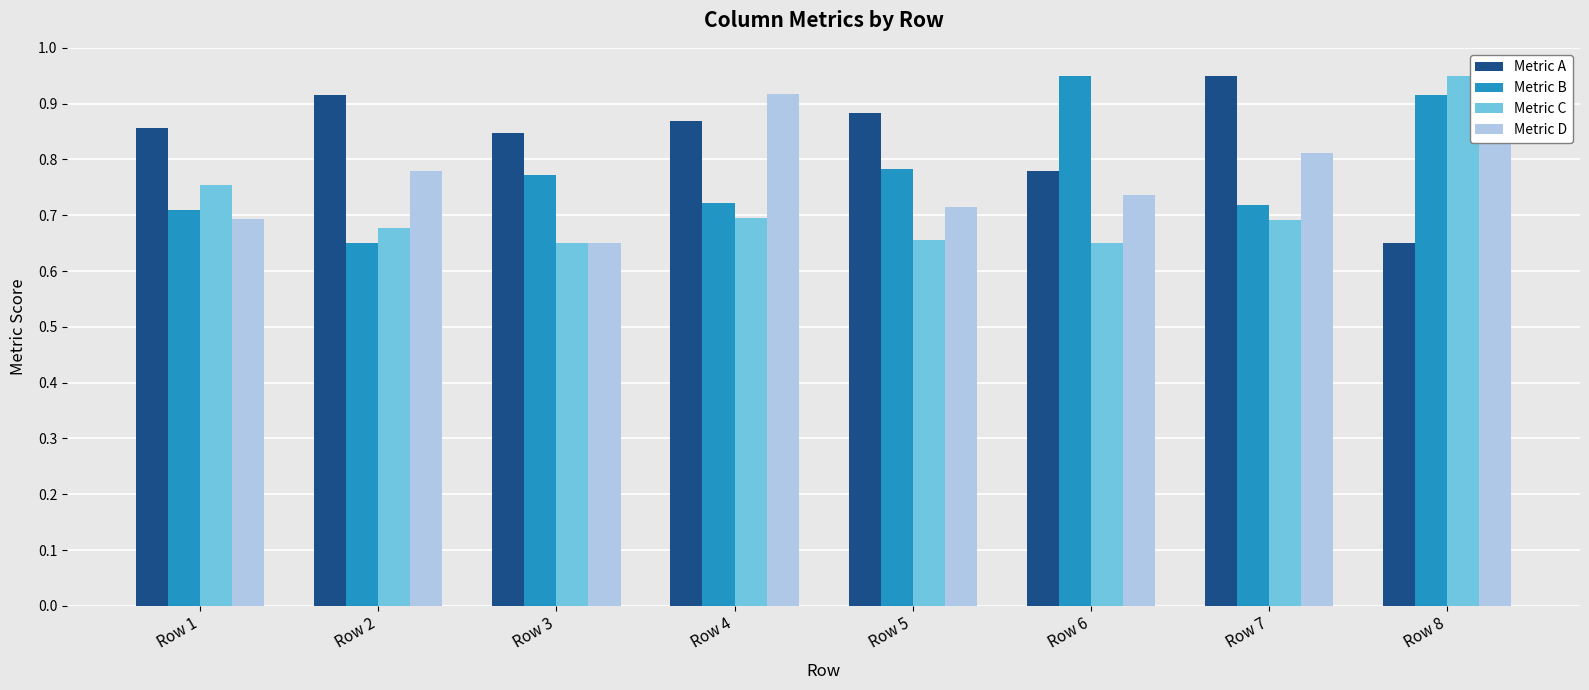

At which label does Metric A reach its peak?

Row 7